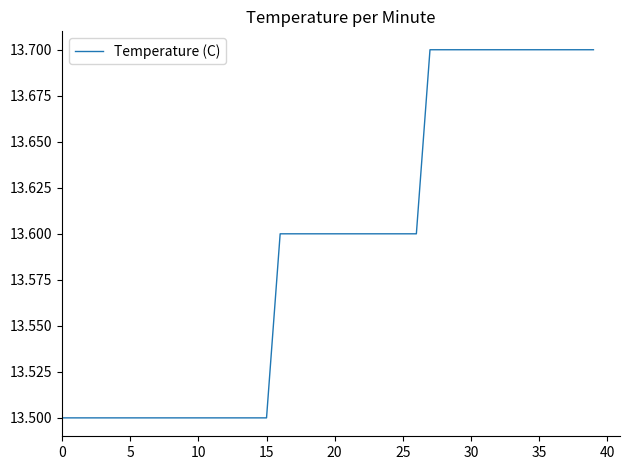

What is the maximum value shown in the chart?

13.7